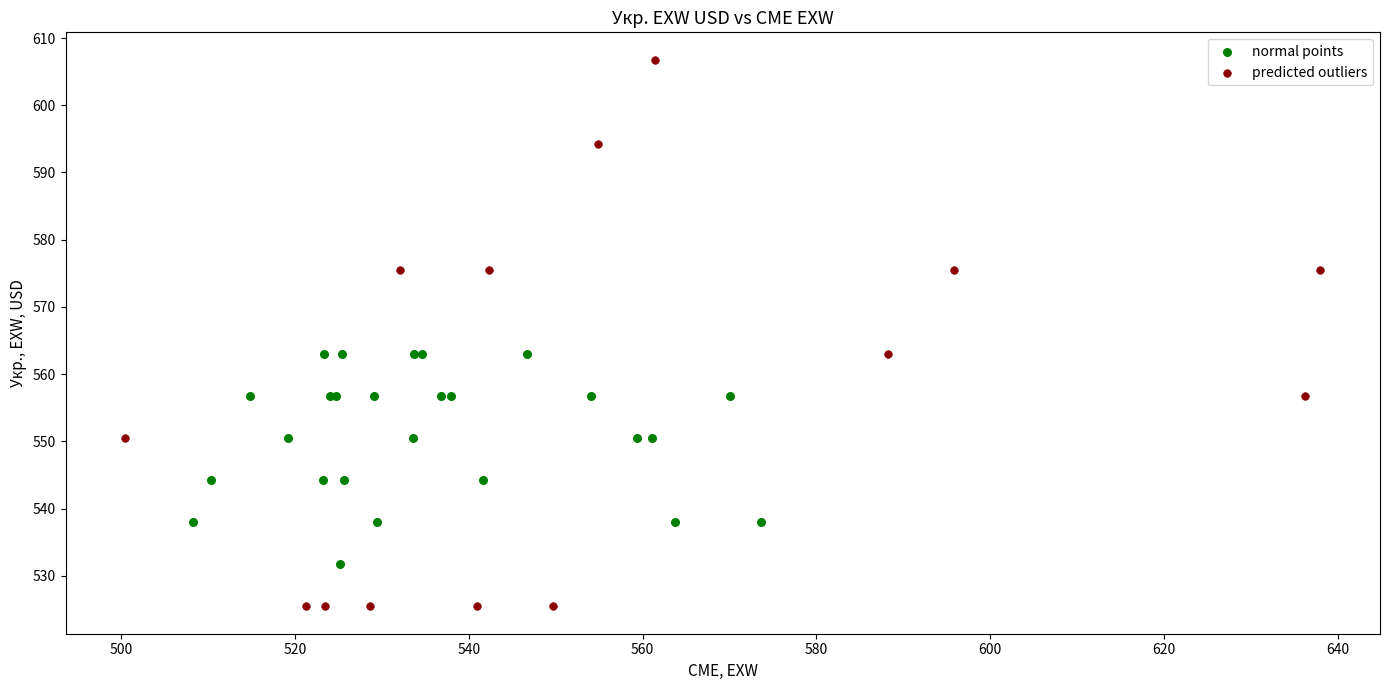

Which series has the largest Y range (max minus min)?

predicted outliers